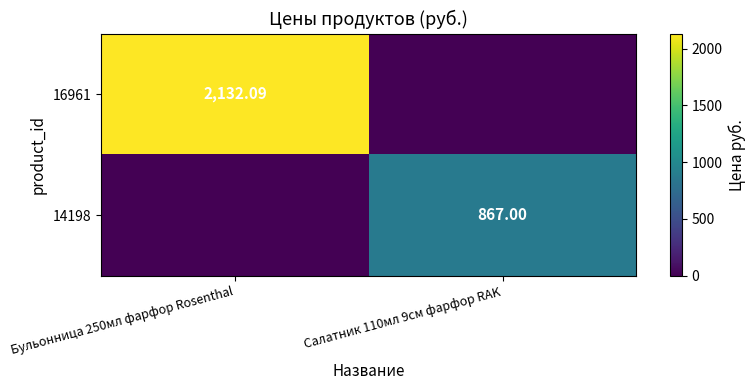

At which category is the sum across all series the highest?

Бульонница 250мл фарфор Rosenthal